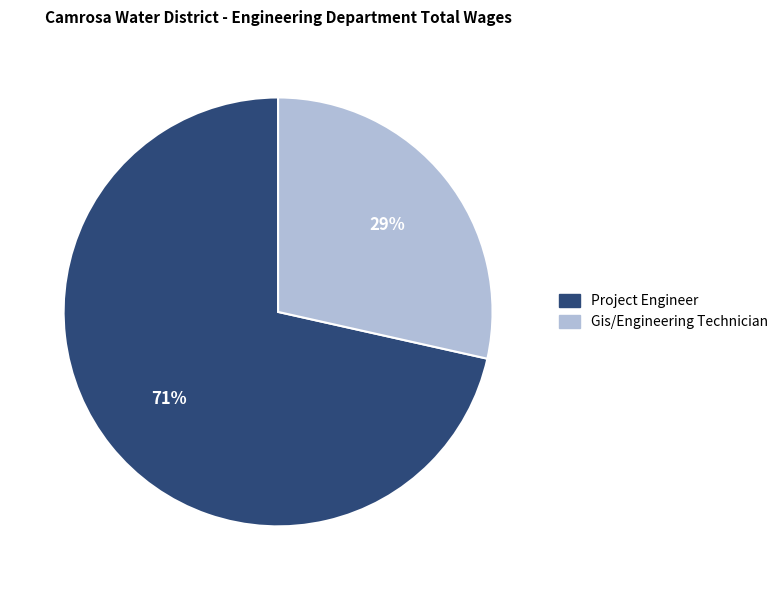

Which has a higher value, Gis/Engineering Technician or Project Engineer?

Project Engineer